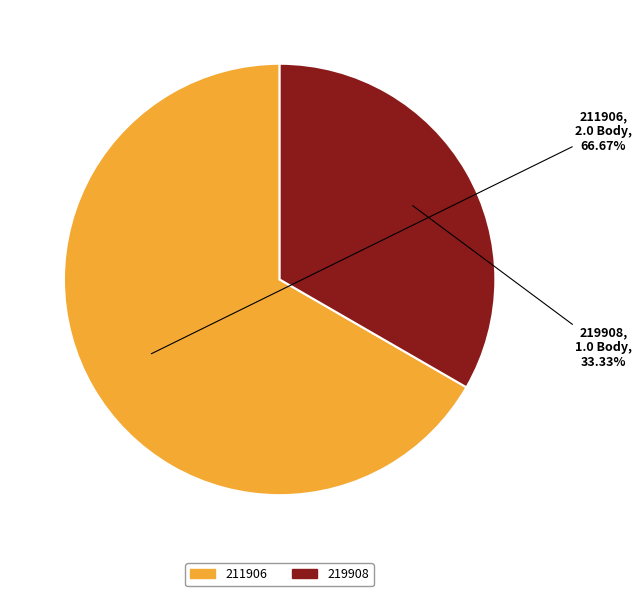

True or false: 219908 accounts for 44% of the total.

False